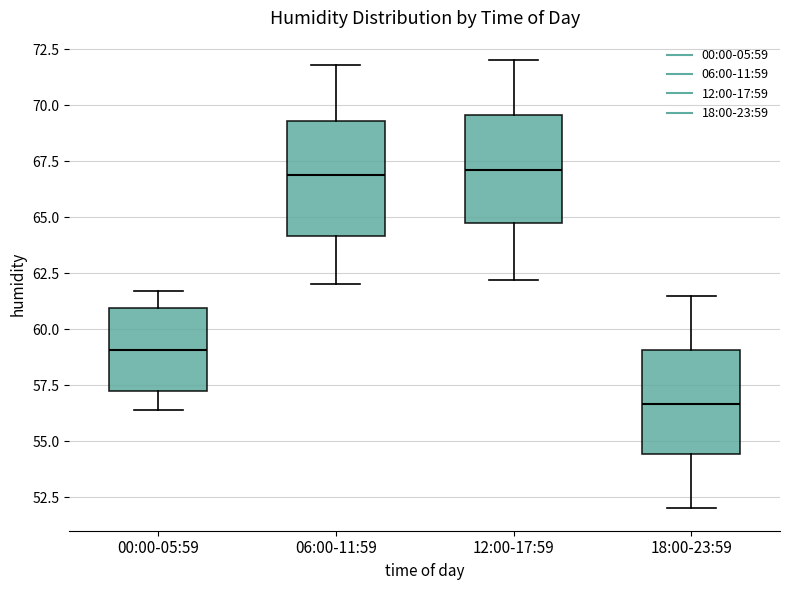

Reading left to right, read every box against the y-axis: the position of its median line, the range the box covers, and the ends of its whiskers. The values are not printed on the chart, so give them approximately, as read against the axis.

00:00-05:59: median 59.0, box 57.5 to 61.0, whiskers 56.5 to 61.5
06:00-11:59: median 67.0, box 64.0 to 69.5, whiskers 62.0 to 72.0
12:00-17:59: median 67.0, box 64.5 to 69.5, whiskers 62.0 to 72.0
18:00-23:59: median 56.5, box 54.5 to 59.0, whiskers 52.0 to 61.5